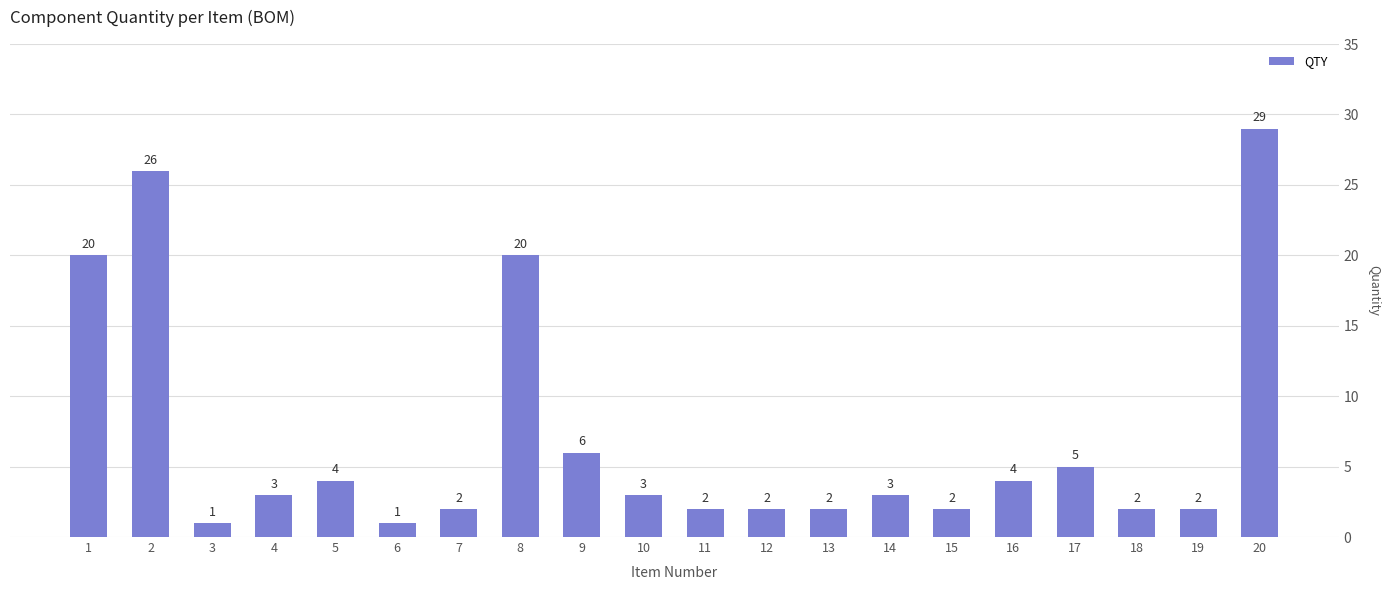

True or false: the data shows 26 at 2.

True